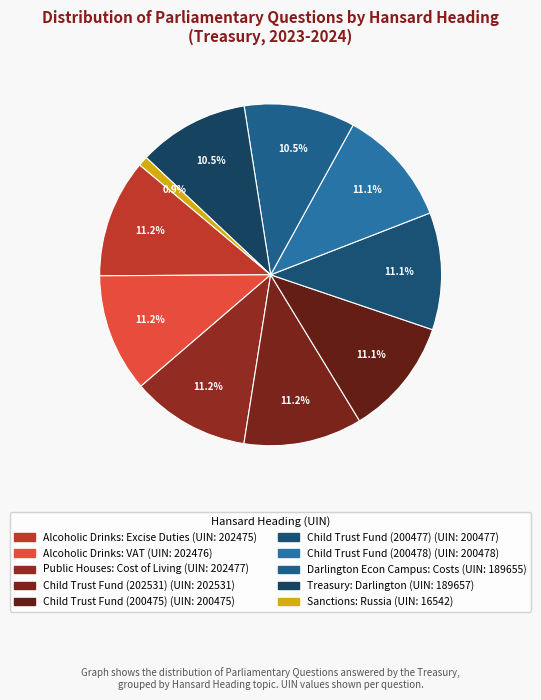

To the nearest percent, what is the difference between the largest and smallest slice percentages?

10%